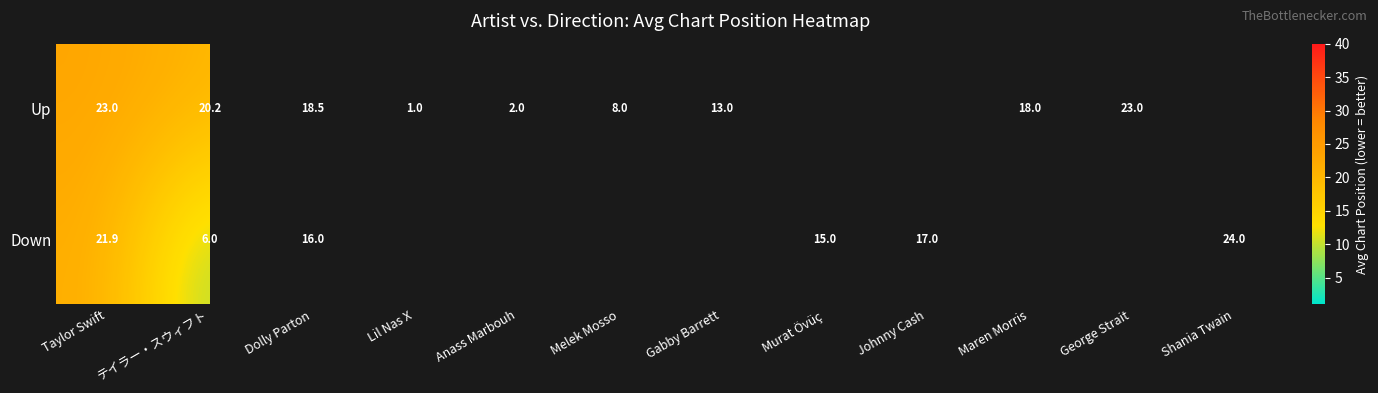

True or false: Down has a value of 24.0 at Shania Twain.

True